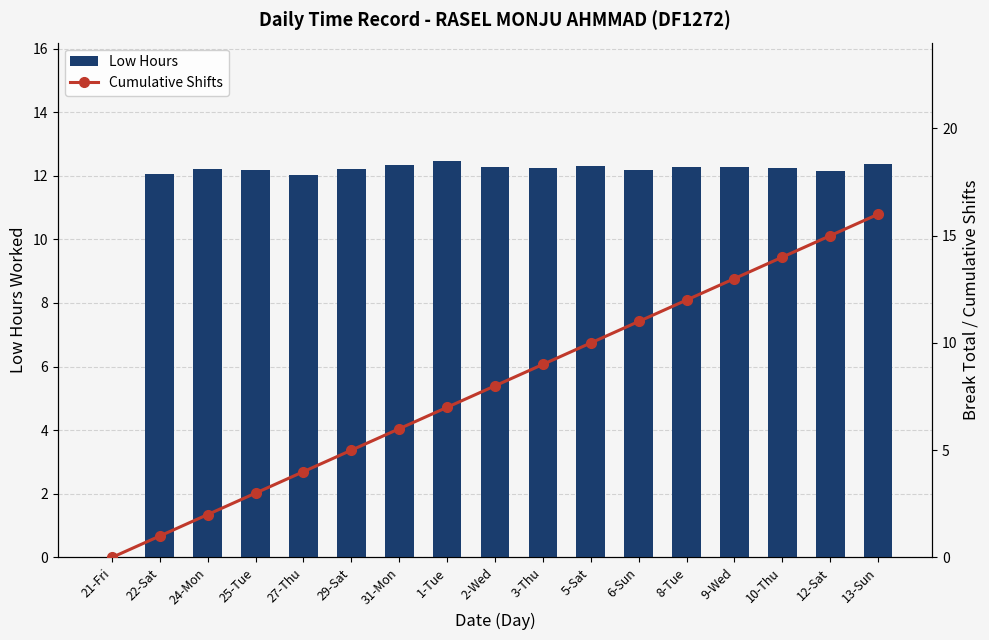

What is the difference between the maximum and minimum values in the Cumulative Shifts series?

16.0